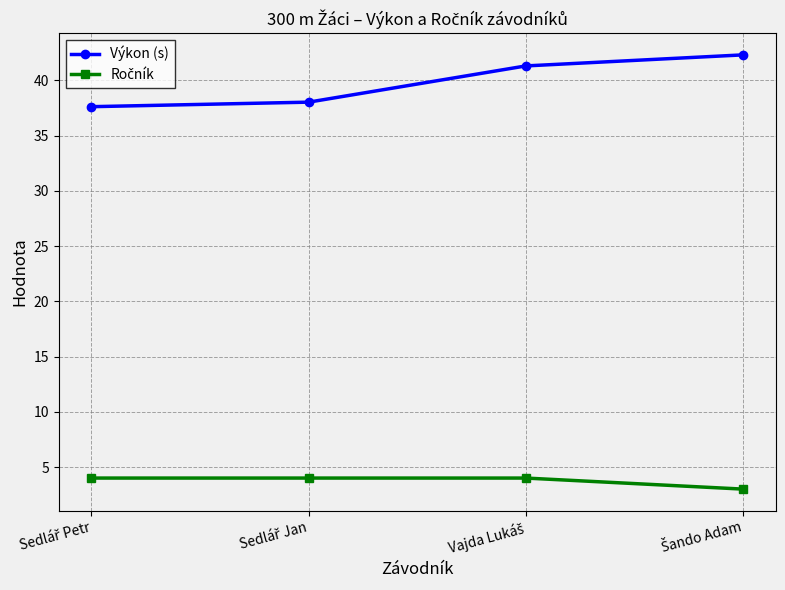

Count the number of data series in this chart.

2